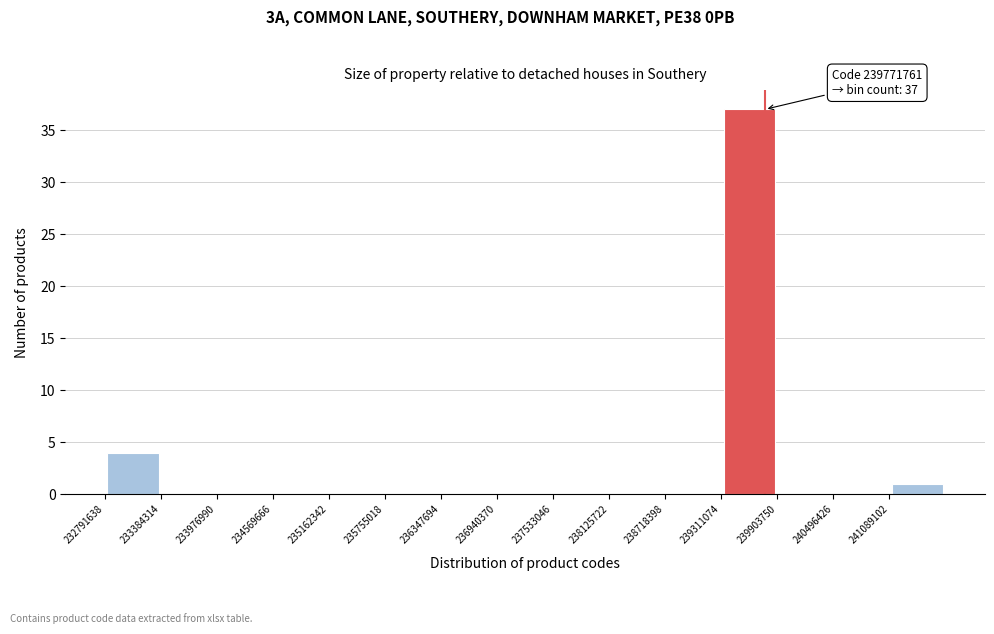

Over which range of the x-axis is the bar tallest?

239300000 to 239900000